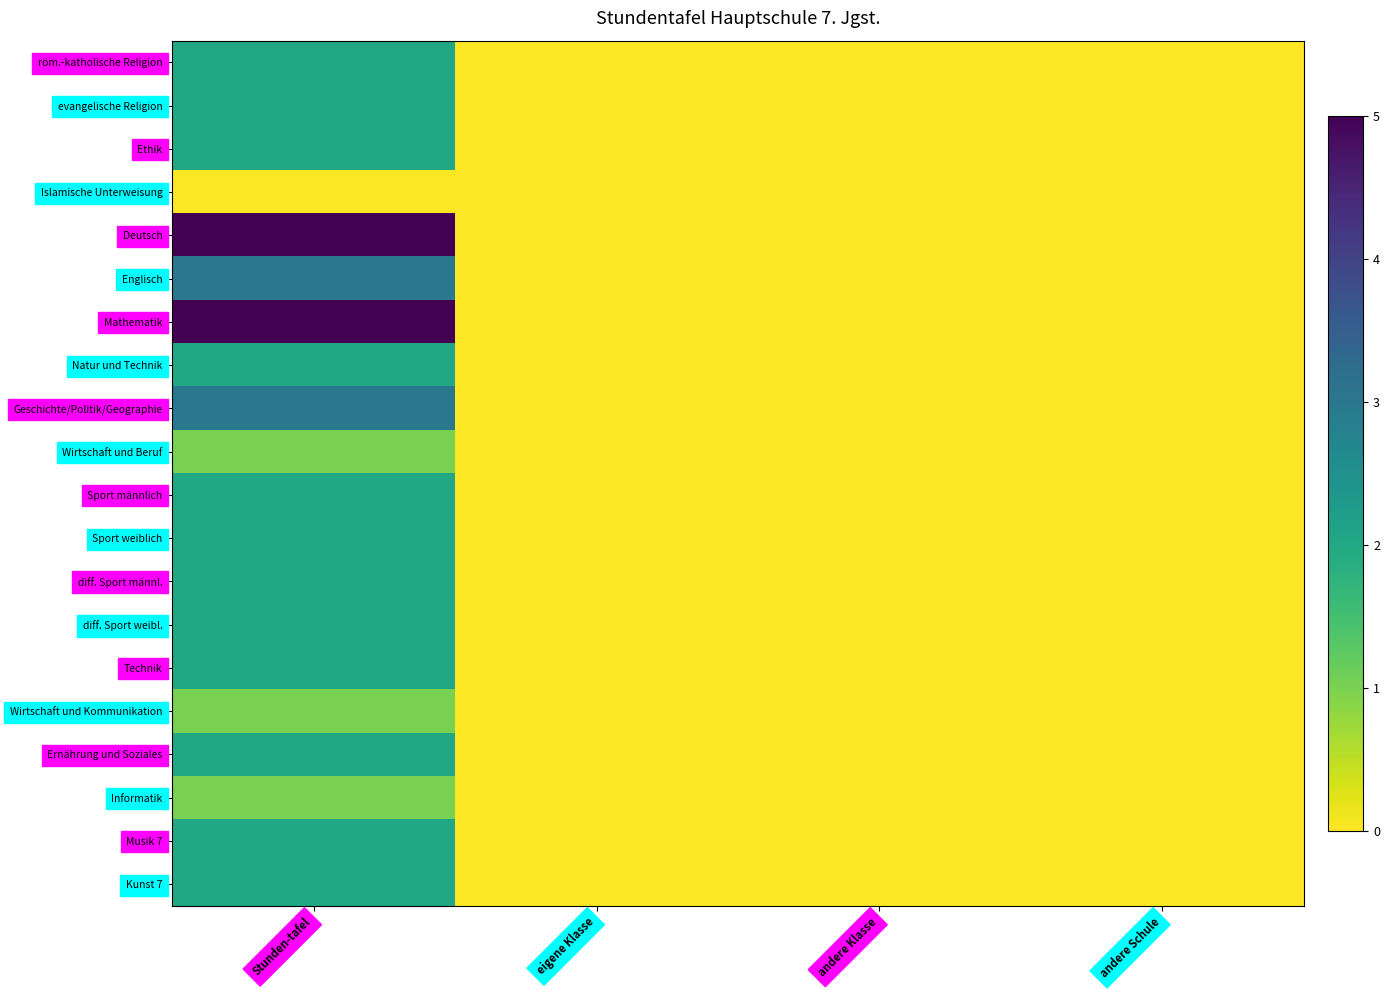

At which category is the sum across all series the highest?

Stunden-tafel